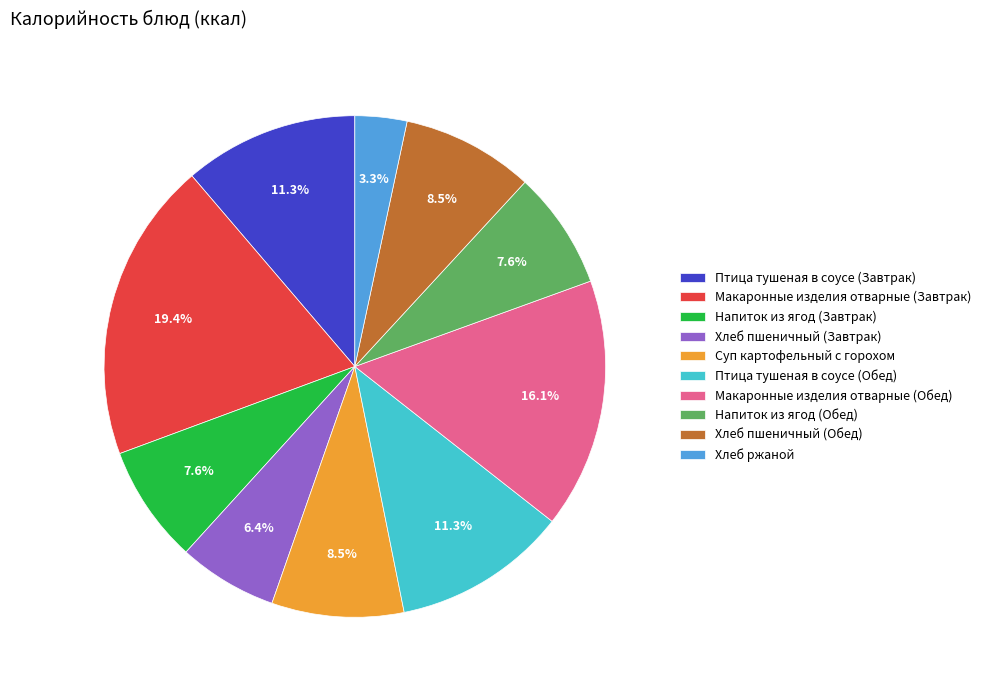

What is the ratio of the value at Суп картофельный с горохом to the value at Макаронные изделия отварные (Обед)?

0.5